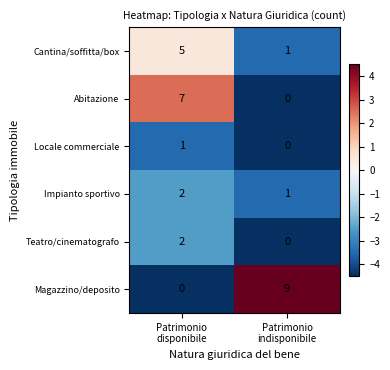

What is the sum of all Abitazione values?

7